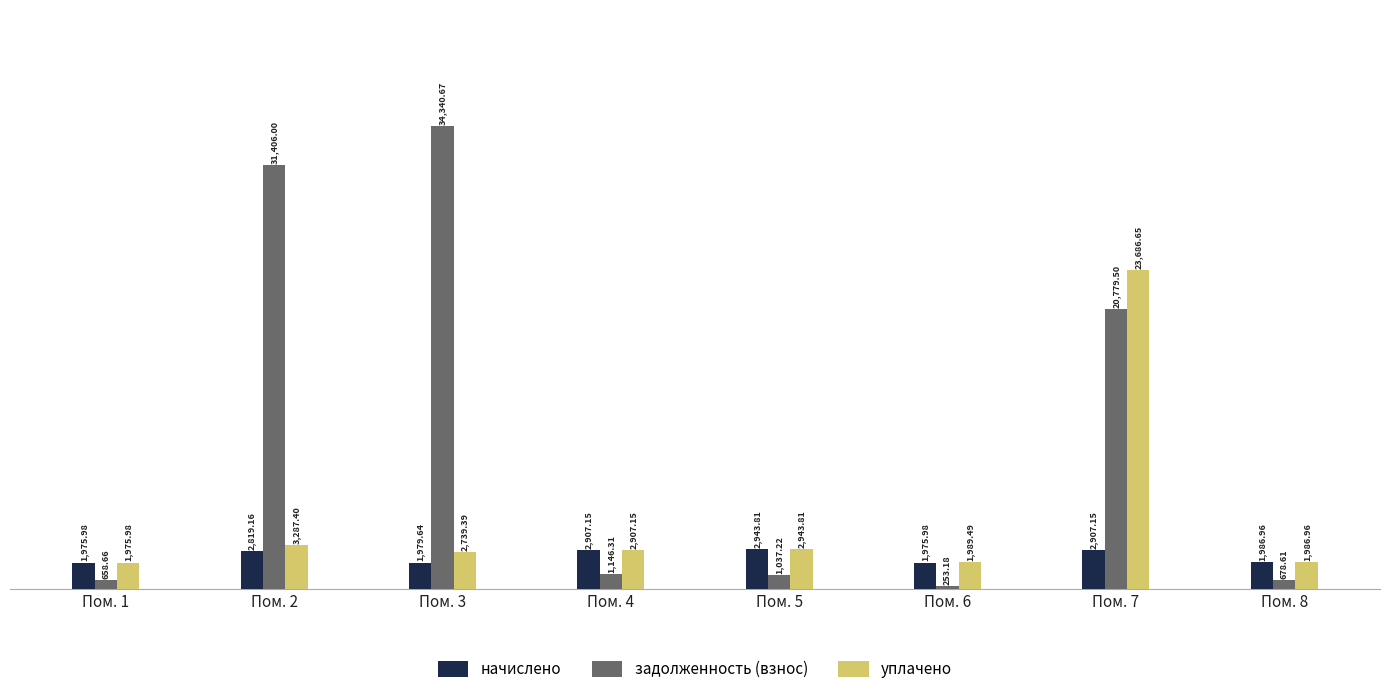

Is it true that уплачено equals 2739.4 at Пом. 3?

True